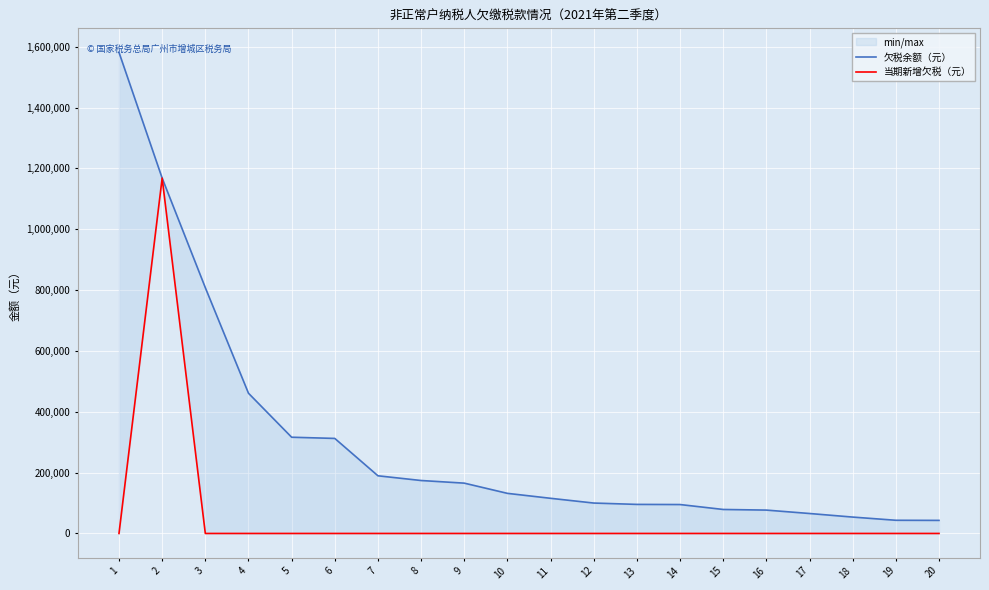

The value of 当期新增欠税（元） at 13 is 0.0. True or false?

True